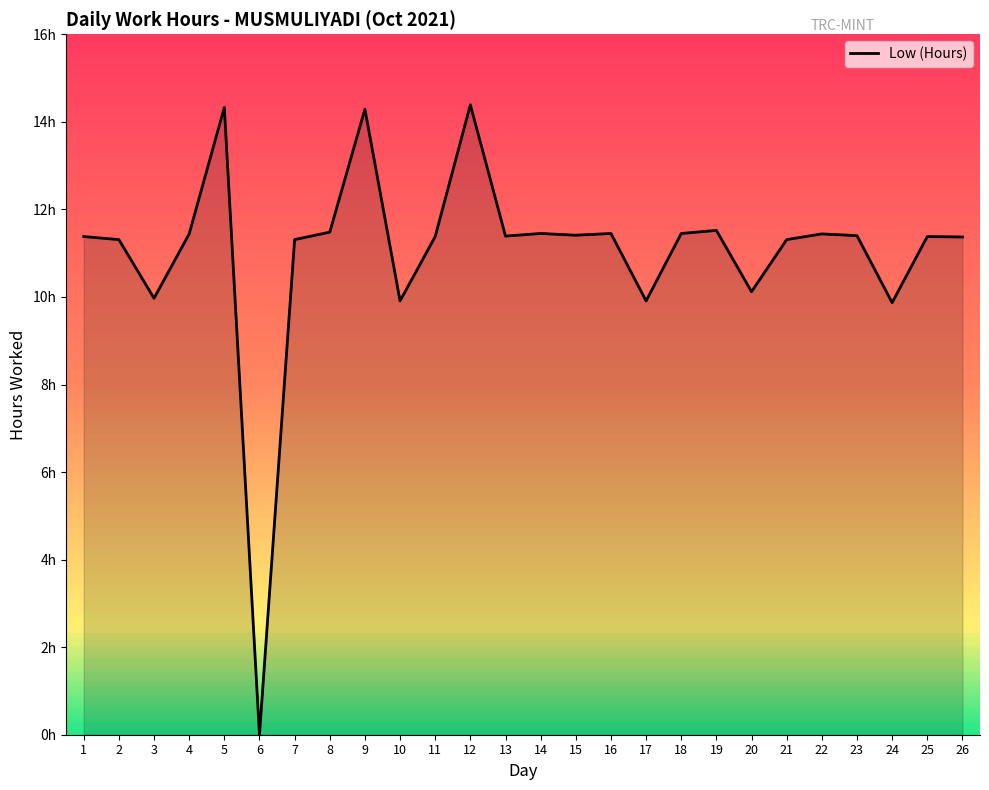

Which label corresponds to the largest value in the chart?

12